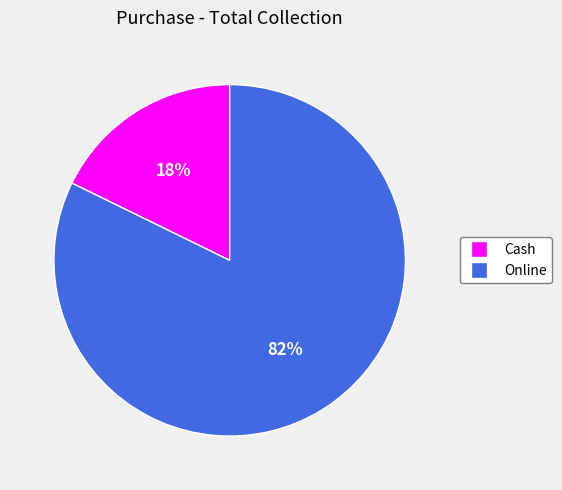

Which slice represents more than half of the pie?

Online